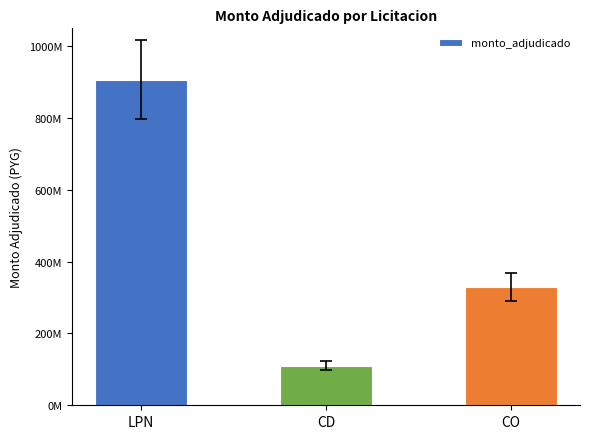

Where is the data nearest to the value 508709274?

CO